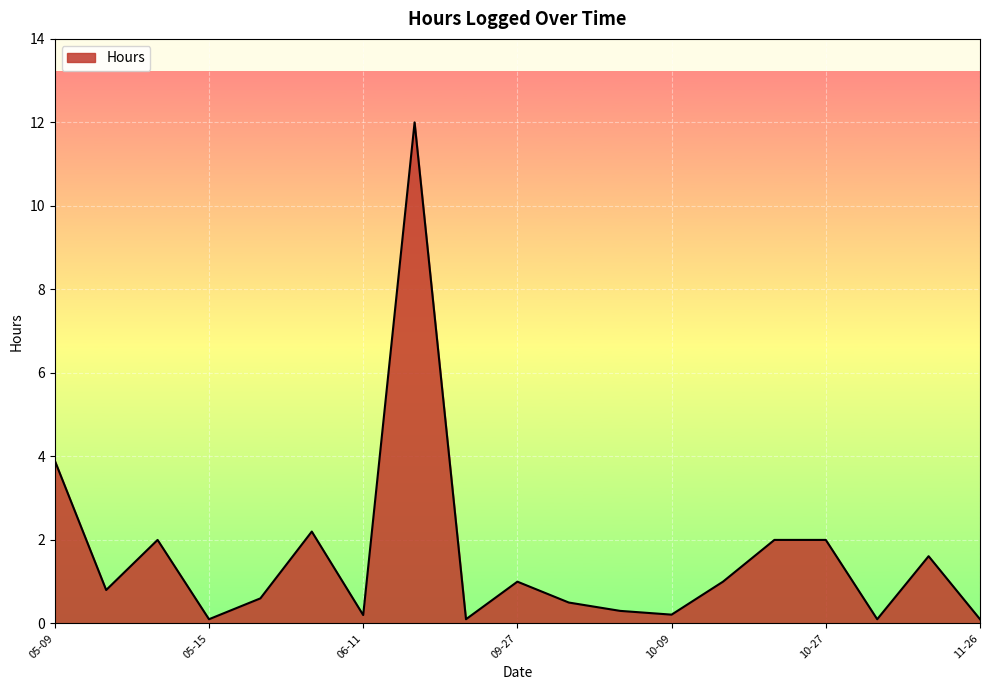

What is the maximum value shown in the chart?

12.0